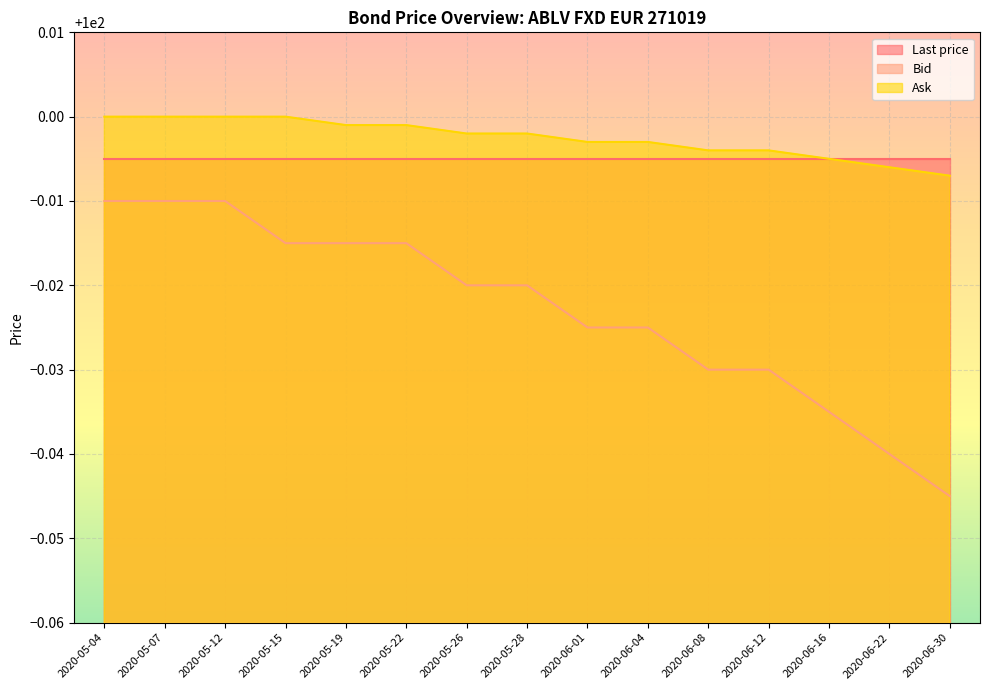

True or false: Bid and Ask intersect in this chart.

False